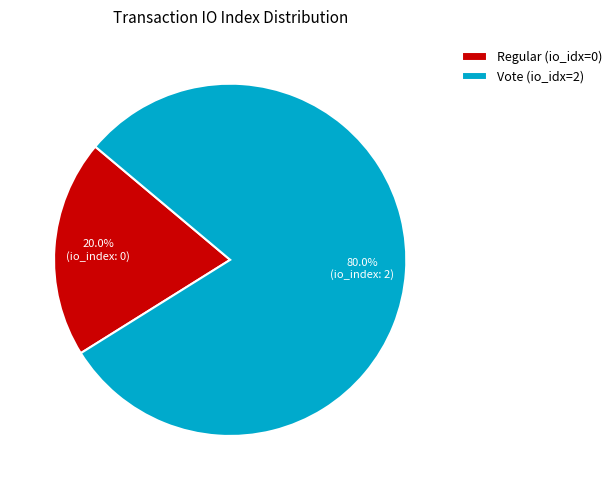

Between Vote and Regular, which is larger?

Vote